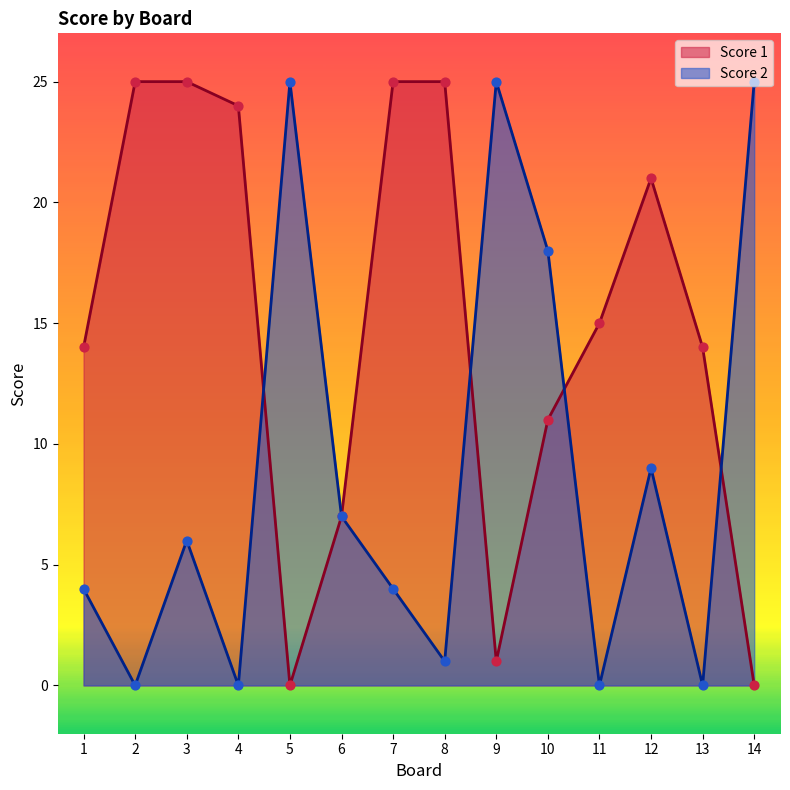

What is the total value across all series at 11?

15